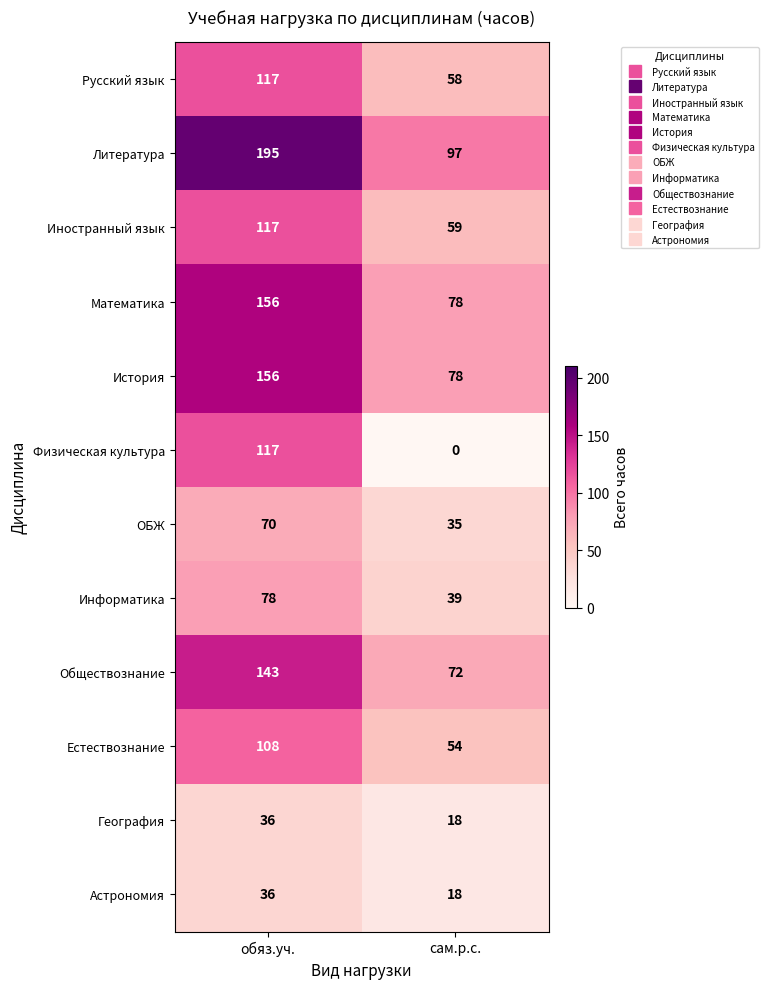

Which series has the largest total across all categories?

Литература